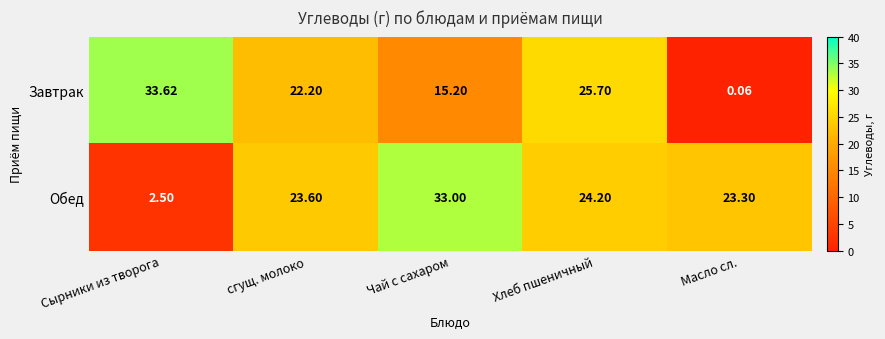

Which label corresponds to the smallest value in the chart?

Масло сл.